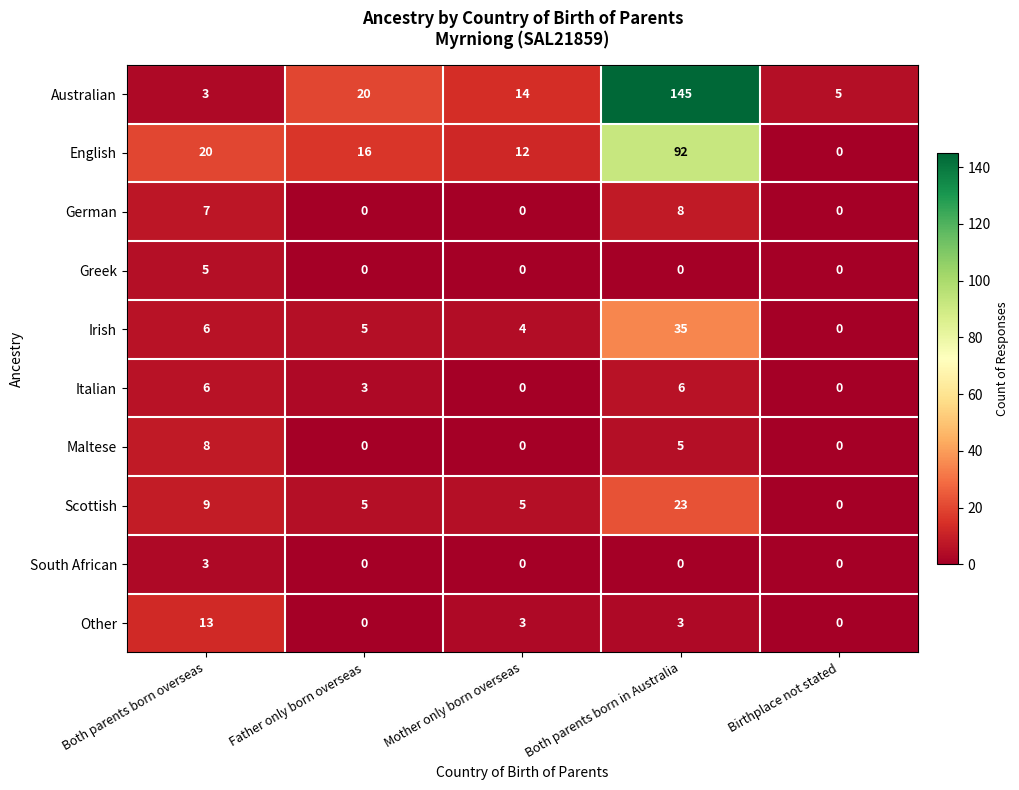

Between Mother only born overseas and Birthplace not stated, which series saw the biggest shift?

English